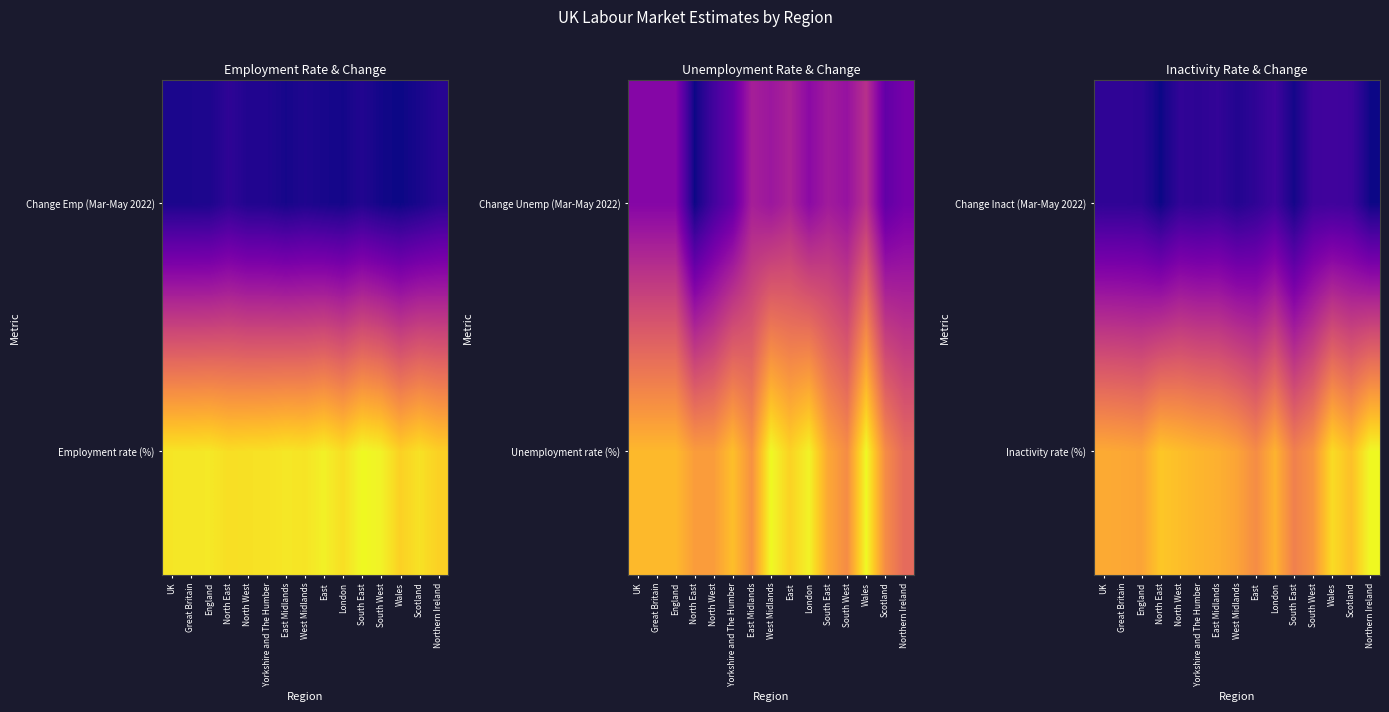

At how many categories does at least one series exceed 3?

15